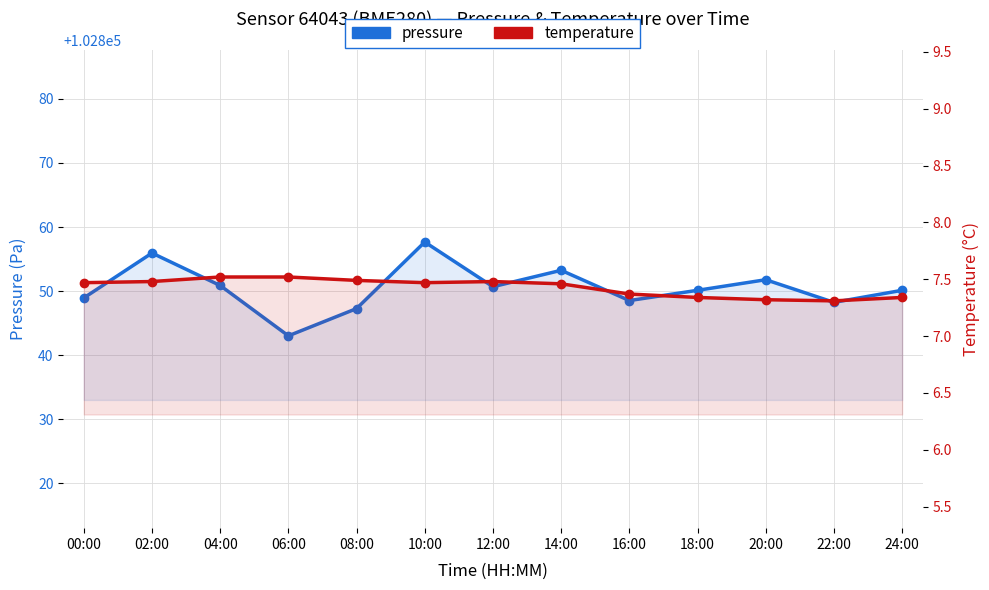

Does the chart display data point markers on the line(s)?

Yes